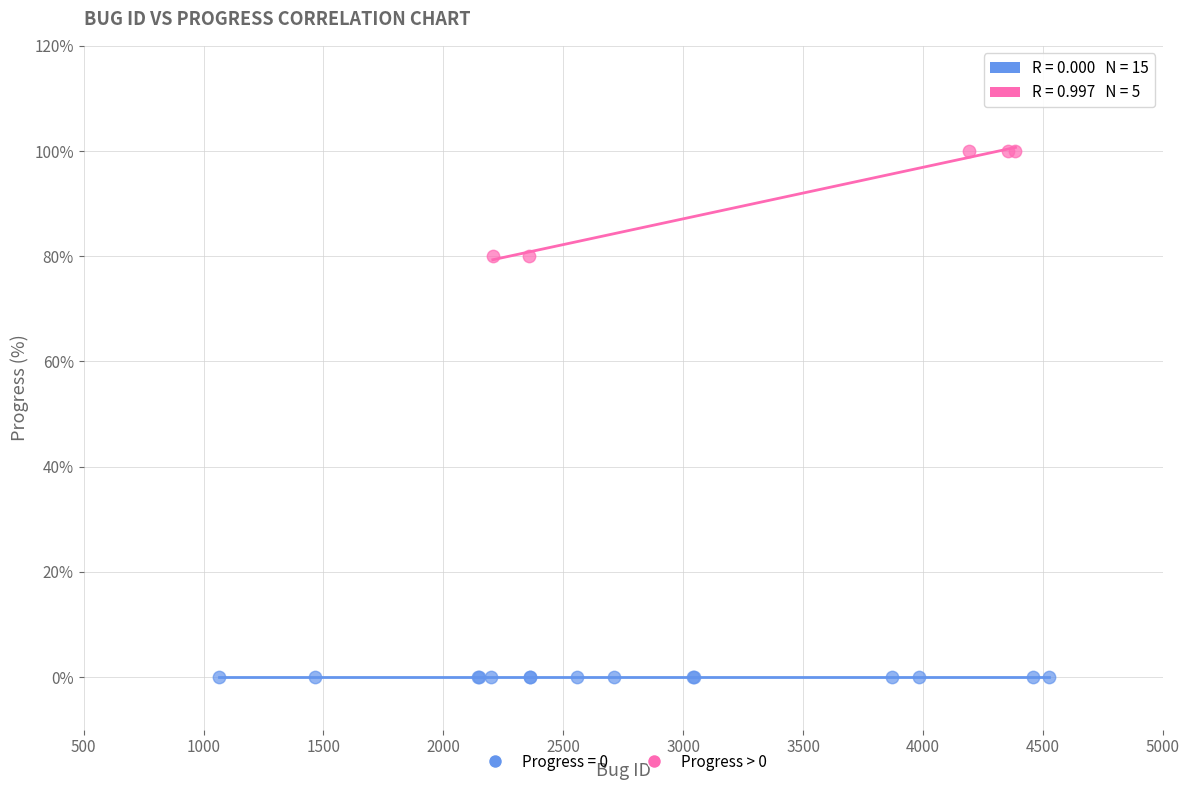

Which series reaches the maximum Y coordinate?

Progress > 0